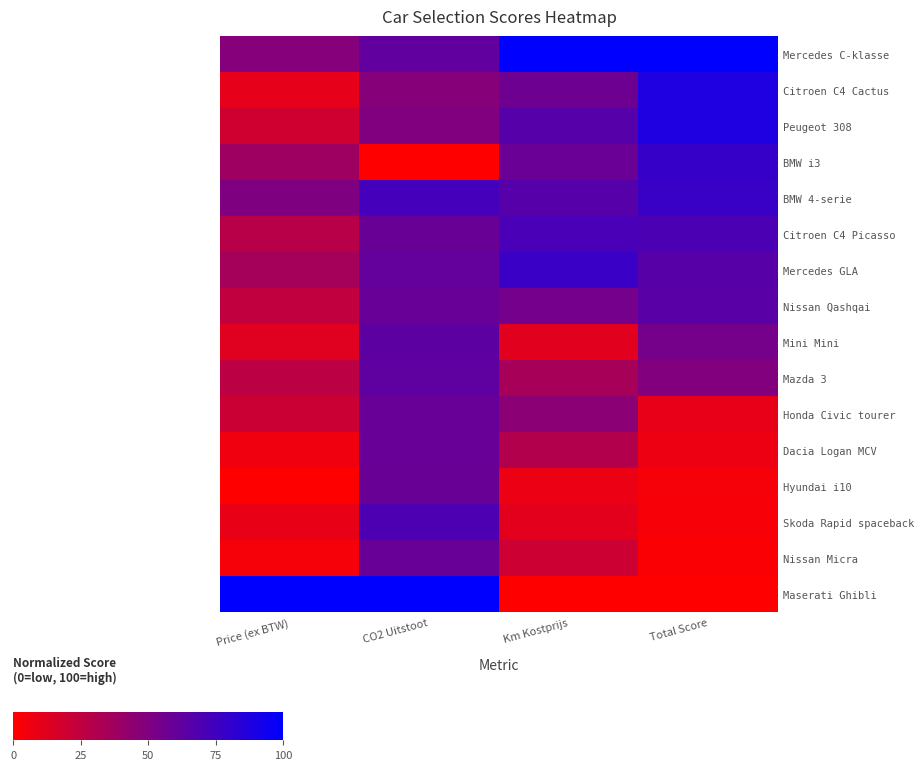

What is the greatest value displayed?

100.0